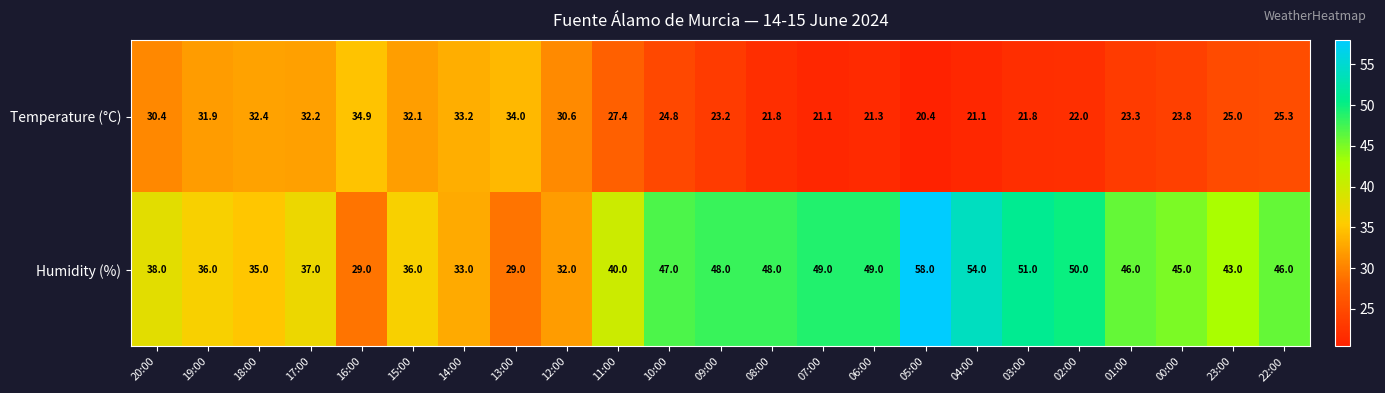

What is the approximate value of Temperature (°C) at 20:00?

30.4